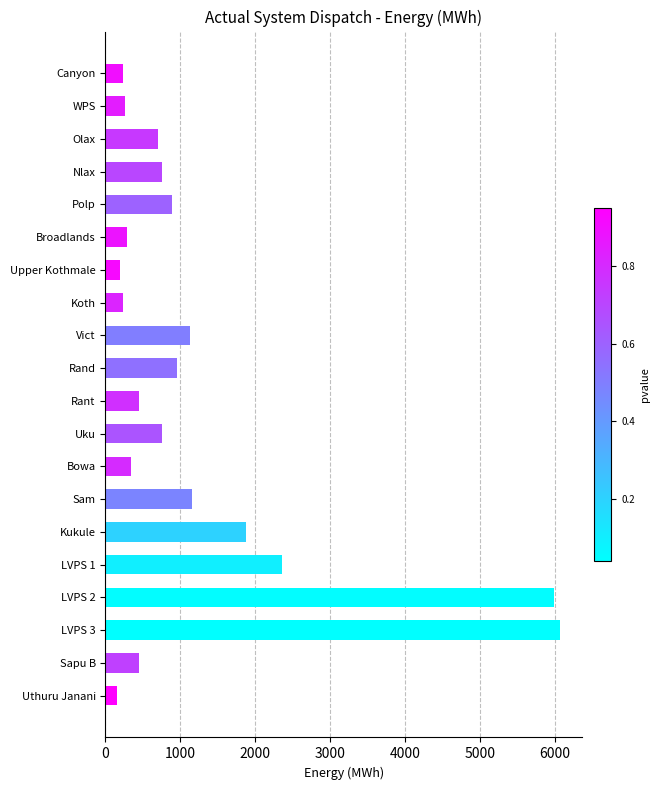

What is the maximum value shown in the chart?

6061.0